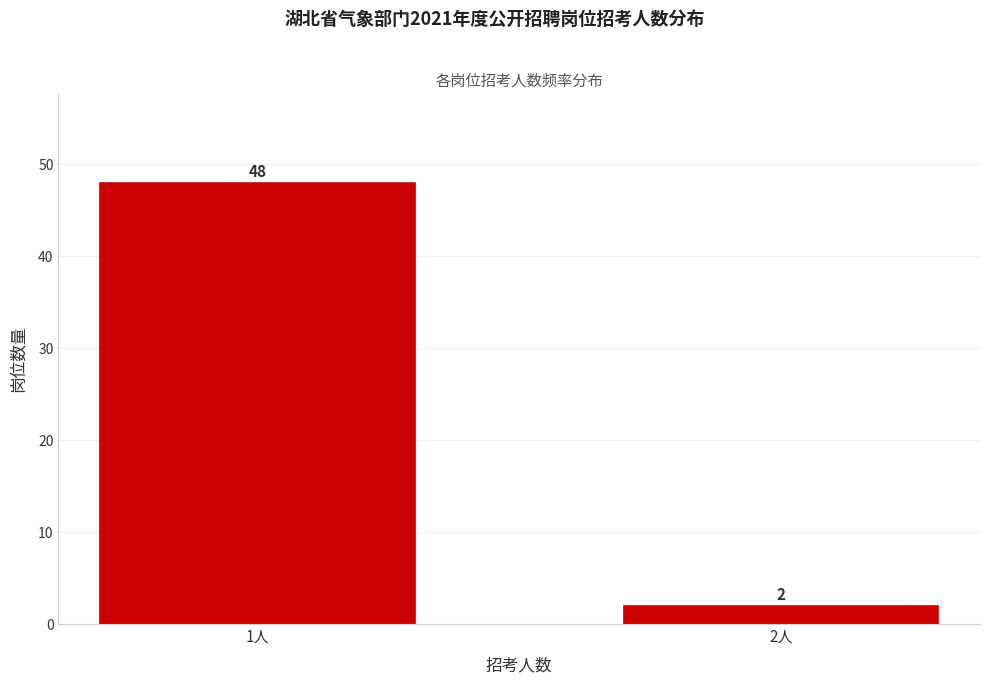

Reading left to right, what are all the values shown in this chart?

48	2